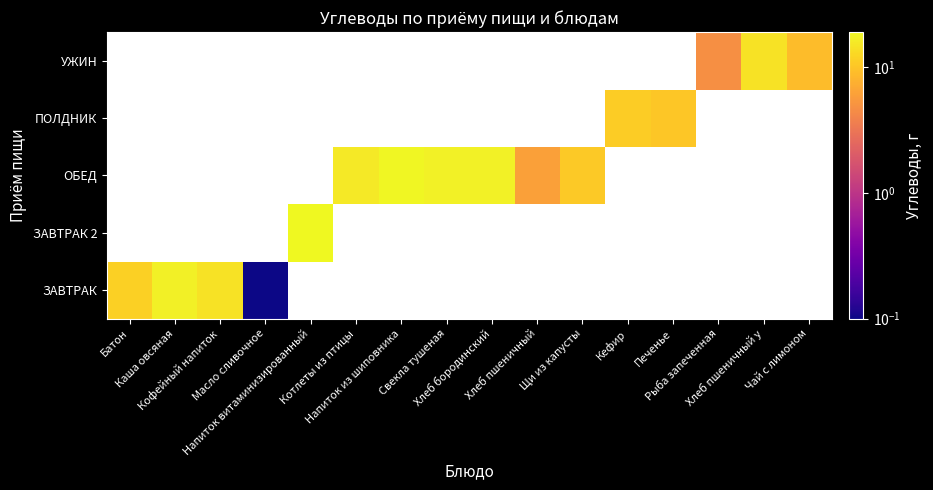

List the series in order of their peak value, highest first.

ЗАВТРАК, ЗАВТРАК 2, ОБЕД, ПОЛДНИК, УЖИН